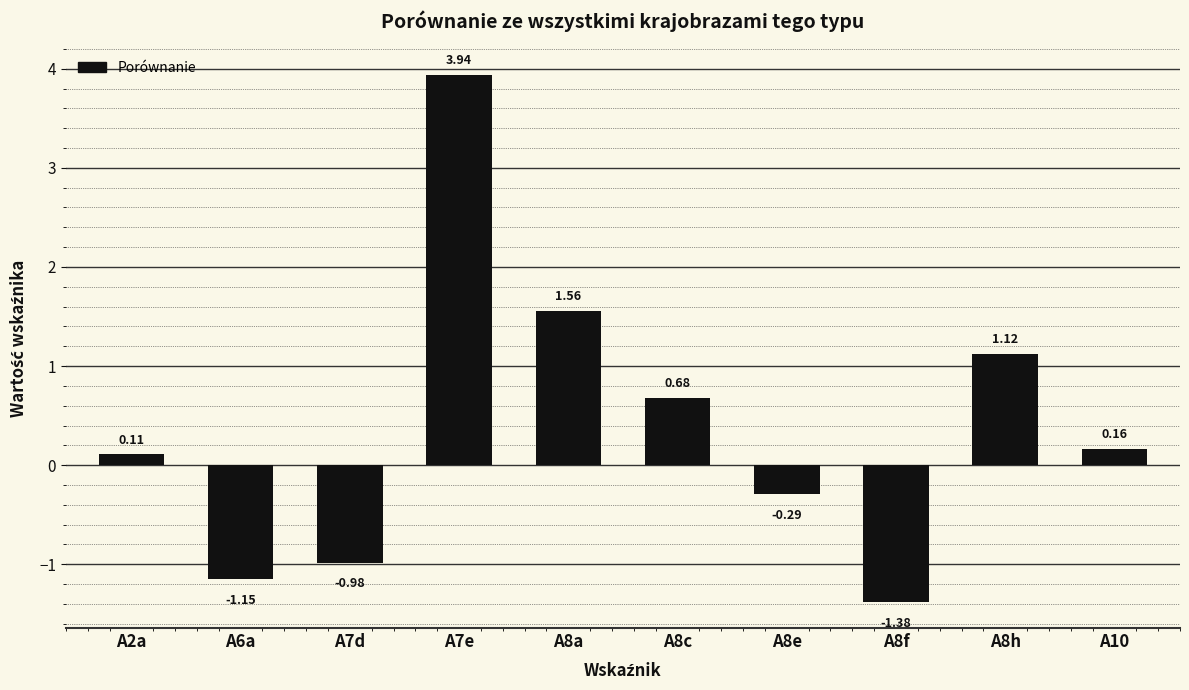

What is the difference between the second highest and second lowest values?

2.7